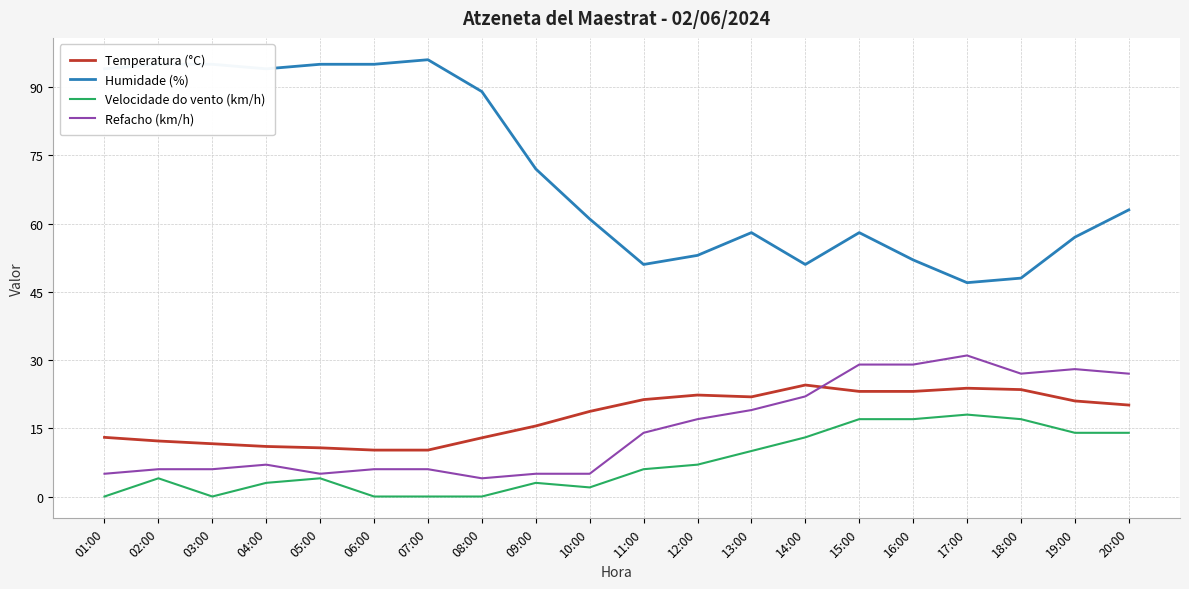

What is the maximum value shown in the chart?

96.0